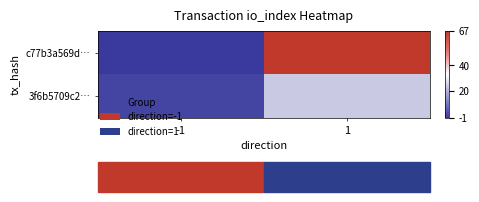

At which category is the sum across all series the highest?

1